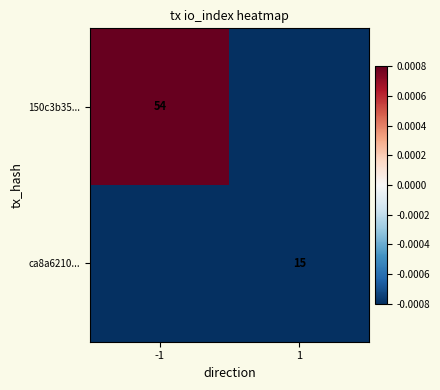

The value of 150c3b35... at -1 is 83.4. True or false?

False